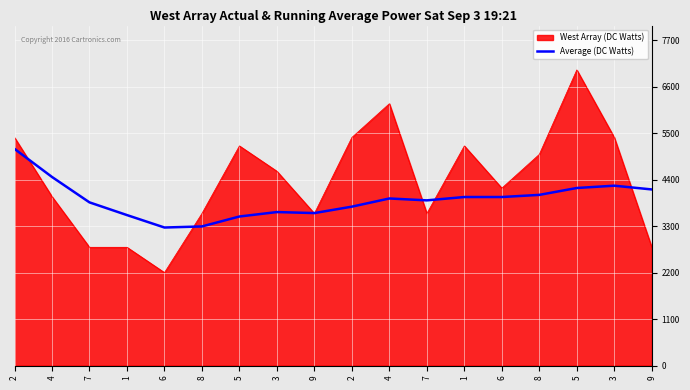

What are all the series names shown in the legend?

West Array (DC Watts), Average (DC Watts)